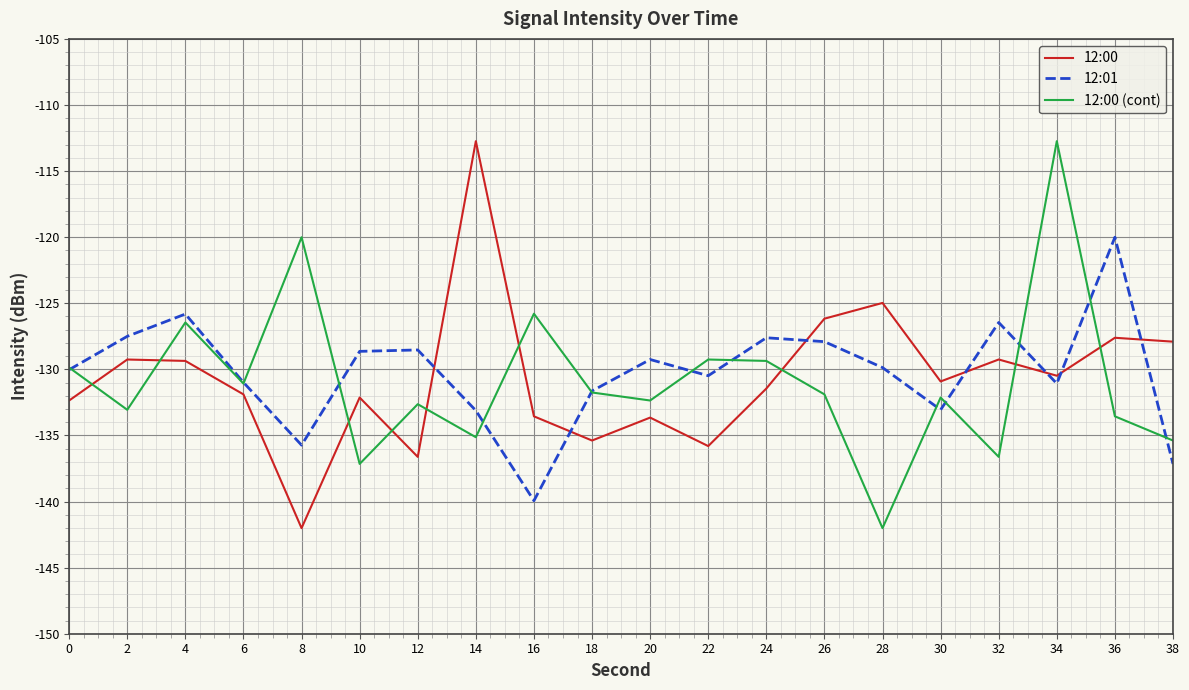

Rank the series at 20 from lowest to highest value.

12:00, 12:00 (cont), 12:01